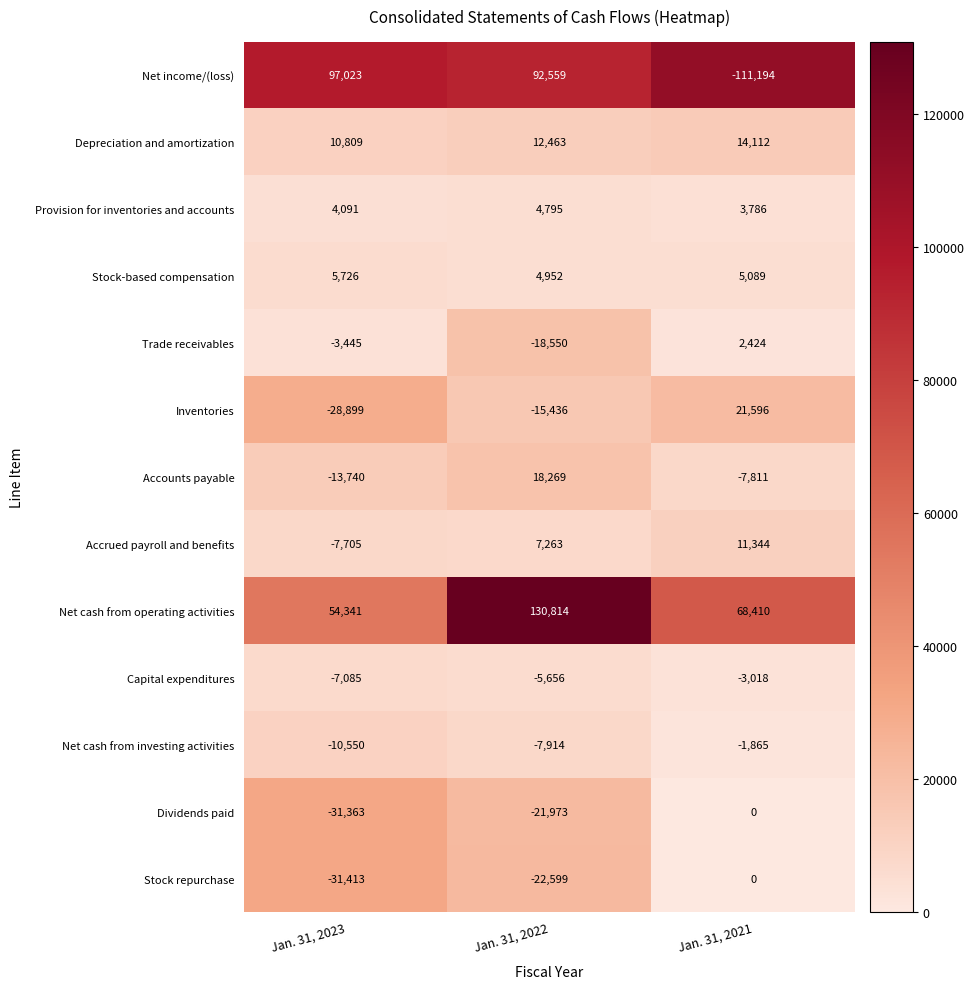

What is the average value of the Trade receivables series?

-6524